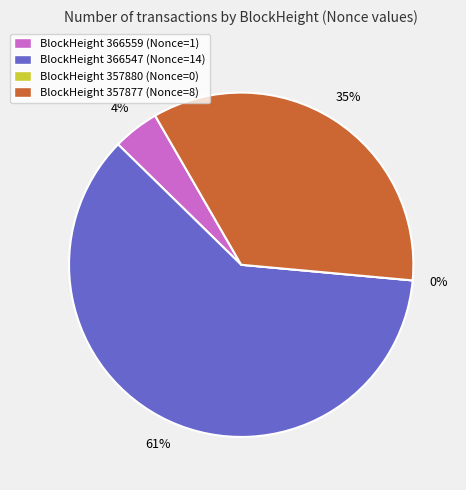

How many slices are in this pie chart?

4